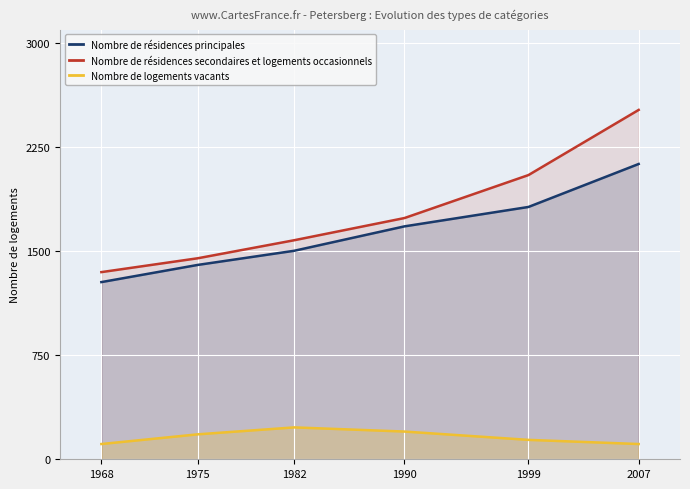

What are all the series names shown in the legend?

Nombre de résidences principales, Nombre de résidences secondaires et logements occasionnels, Nombre de logements vacants